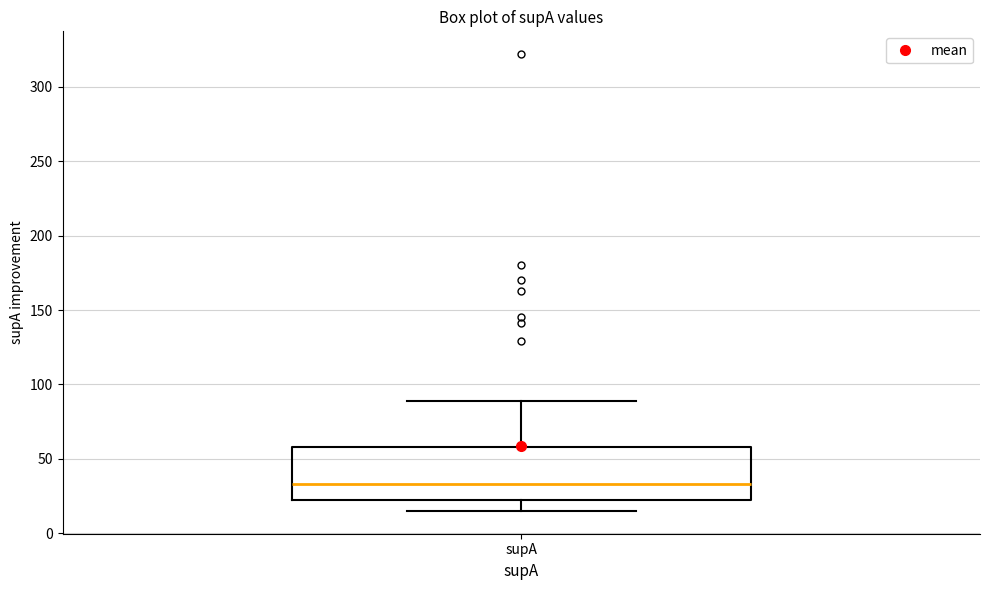

Read this box plot against the y-axis: the position of the median line, the range covered by the box, and the ends of both whiskers. The values are not printed on the chart, so give them approximately, as read against the axis.

median 35, box 20 to 60, whiskers 15 to 90